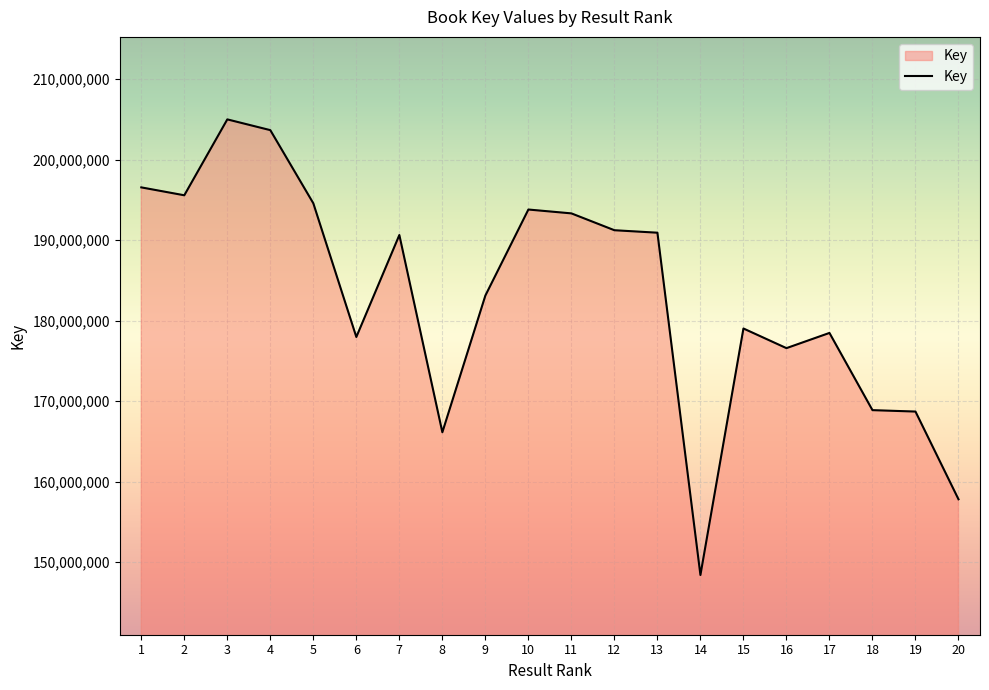

At which category does the data reach its first local valley?

2